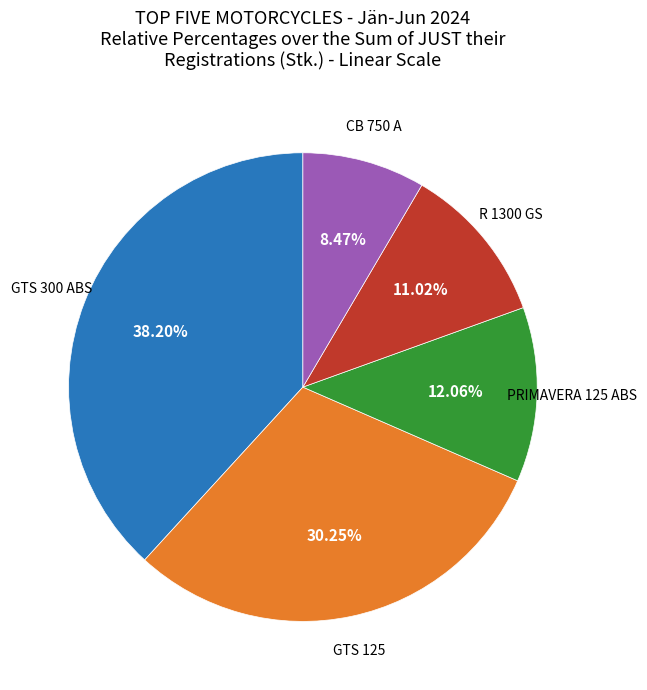

Does any single category account for the majority?

No